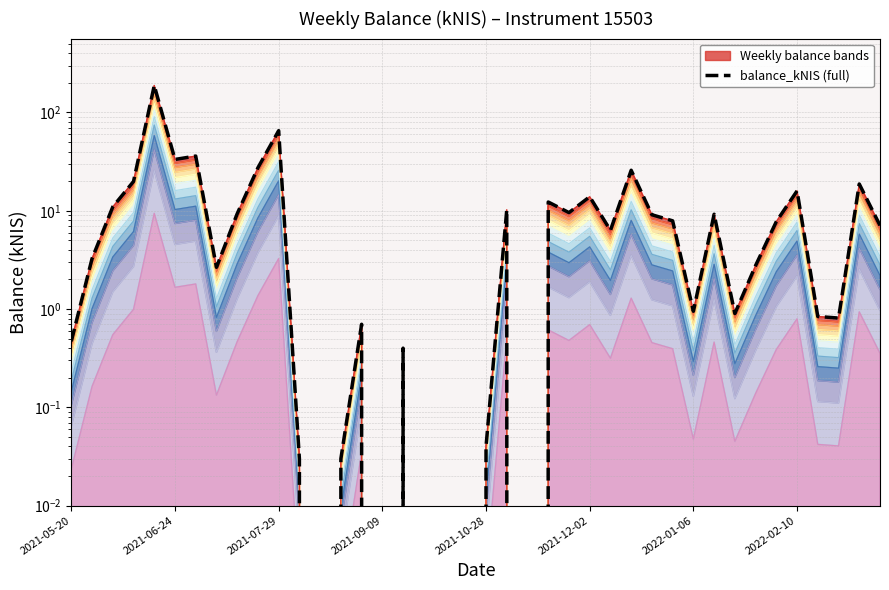

Which has a higher value, 29 or 38?

38